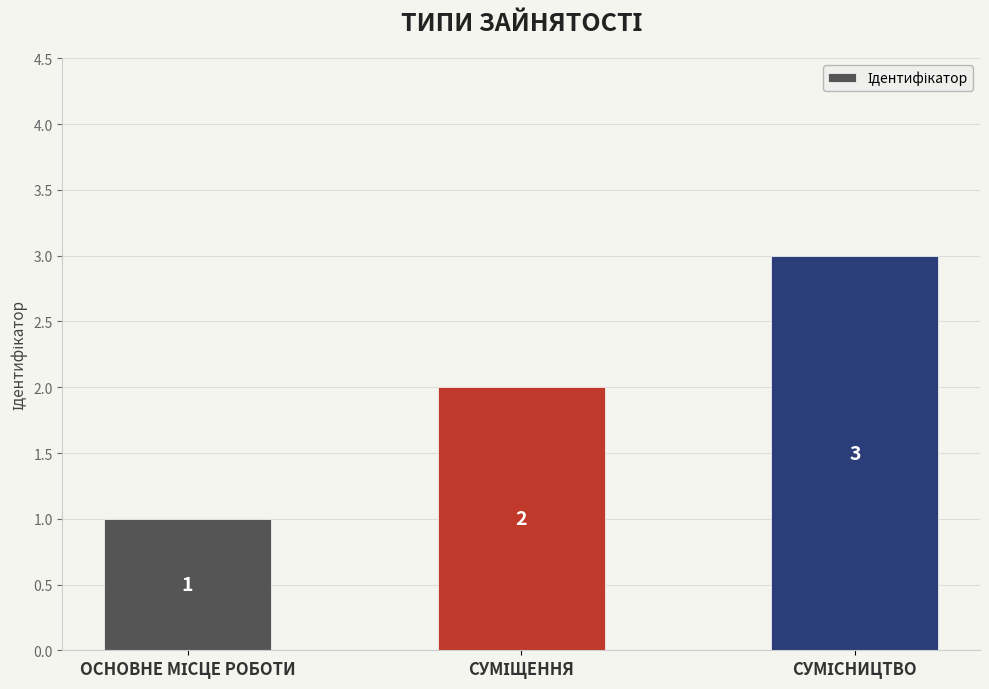

Count the values in the range 1 to 3.

3